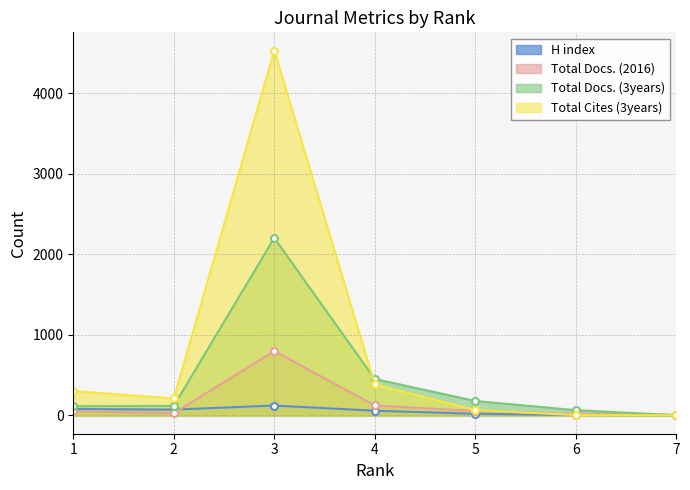

What is the difference between the second highest and second lowest values in the Total Docs. (2016) series?

103